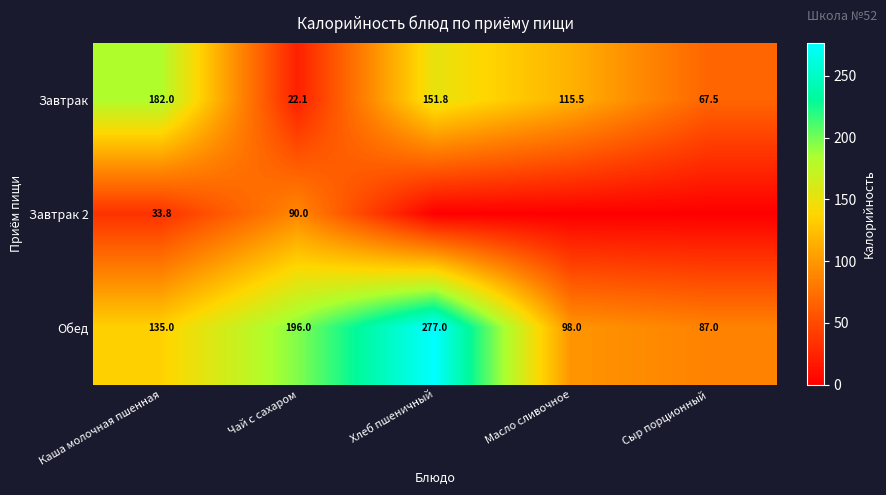

Rank the categories by Завтрак value from highest to lowest.

Каша молочная пшенная, Хлеб пшеничный, Масло сливочное, Сыр порционный, Чай с сахаром